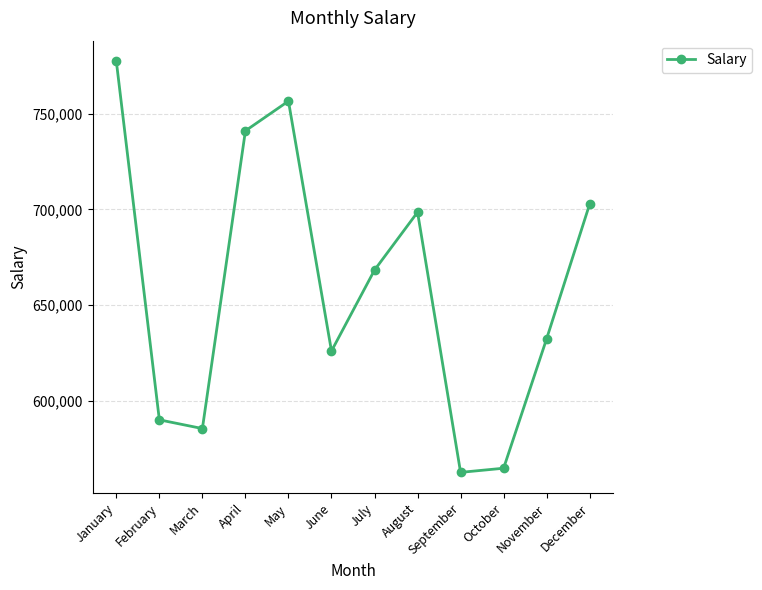

Where is the first local minimum?

March